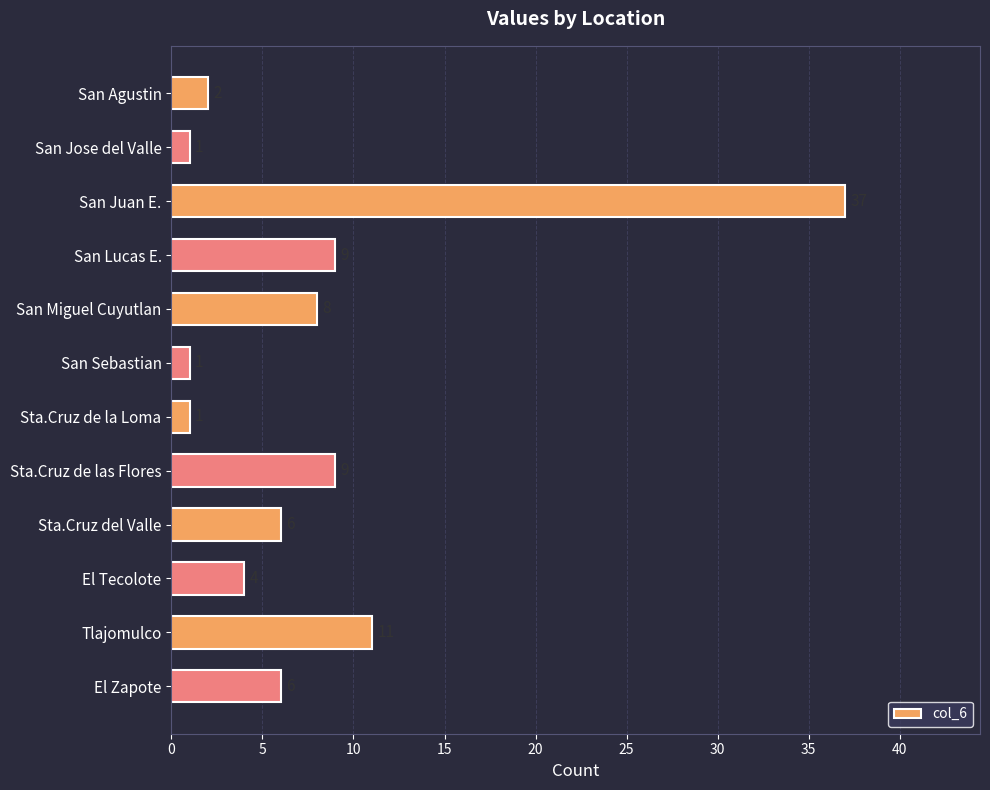

What position from the bottom is El Zapote?

1